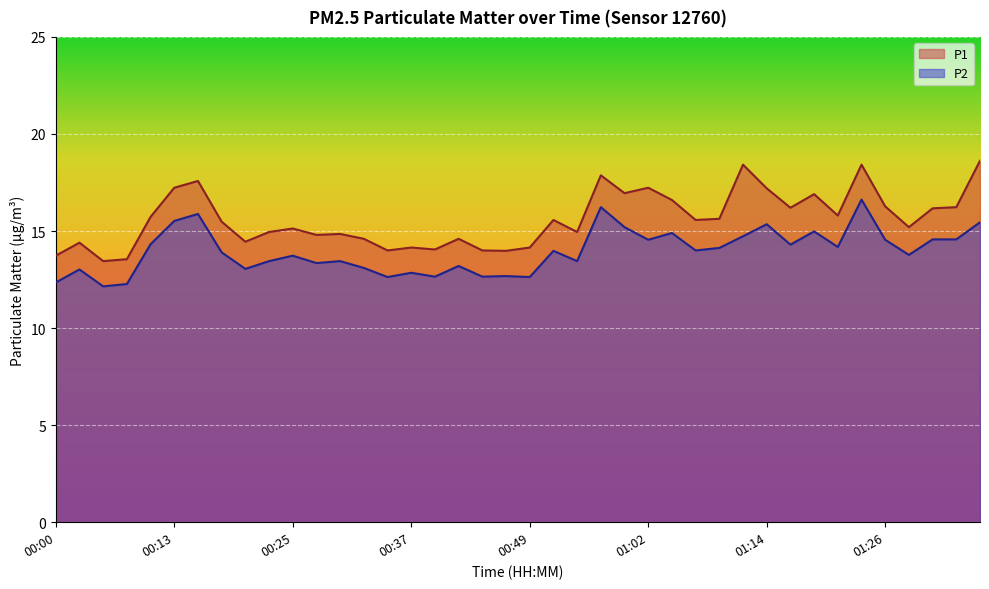

What is the difference between the highest and lowest values at 28?

1.5